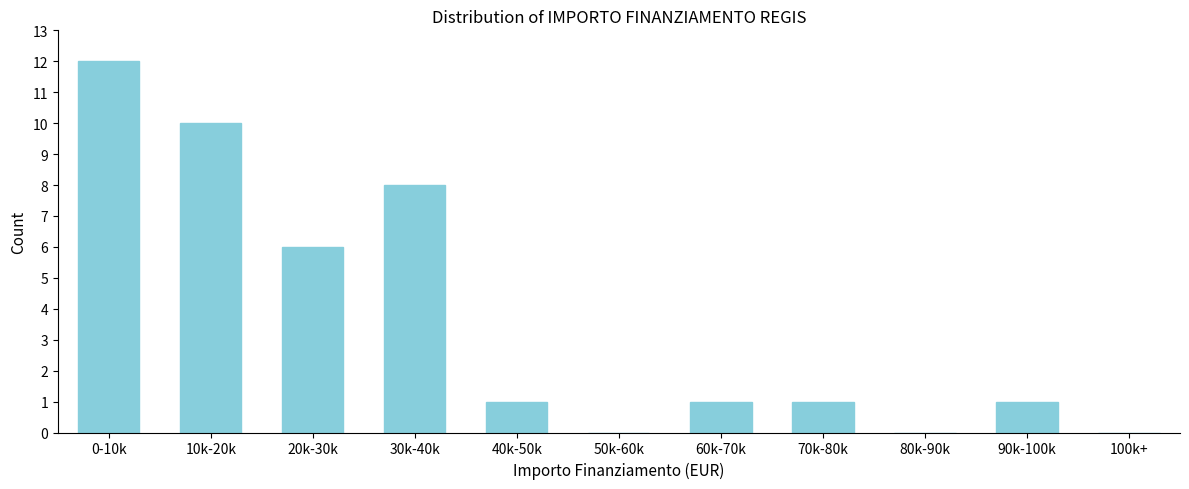

Reading left to right, transcribe all the data shown in this chart.

0-10k=12	10k-20k=10	20k-30k=6	30k-40k=8	40k-50k=1	50k-60k=0	60k-70k=1	70k-80k=1	80k-90k=0	90k-100k=1	100k+=0